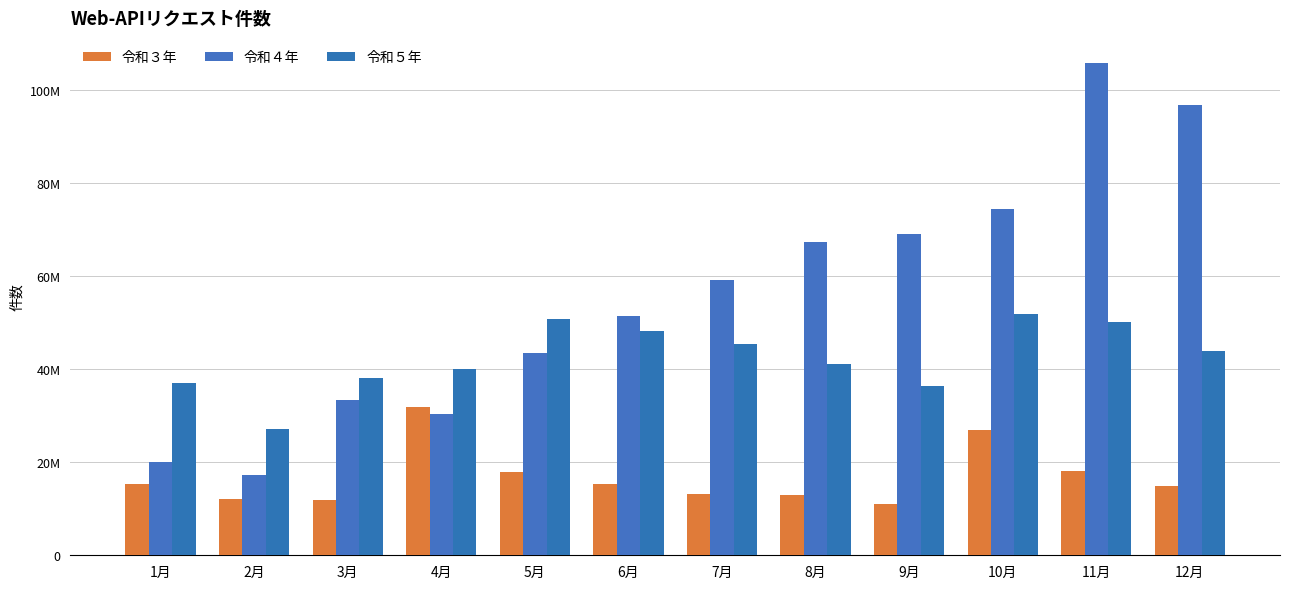

Does the chart contain stacked bars?

No